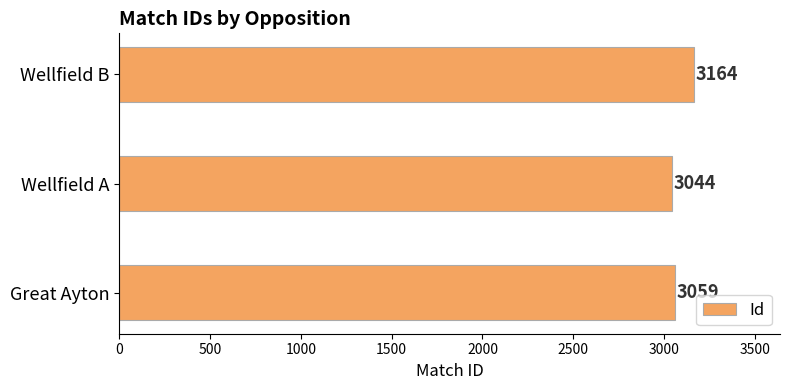

What is the sum of all values?

9267